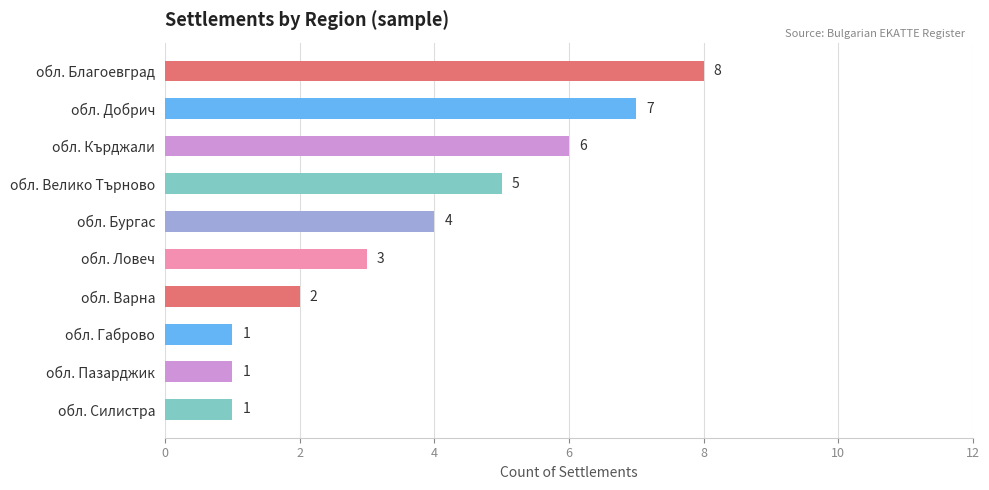

How many bars are there in total?

10